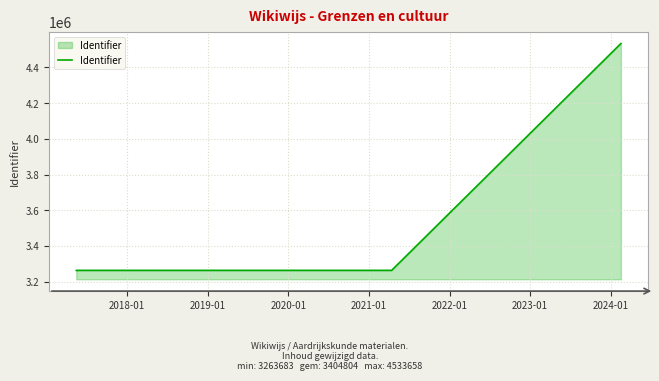

What value does the data have at 2018-01, to the nearest 100?

3263700